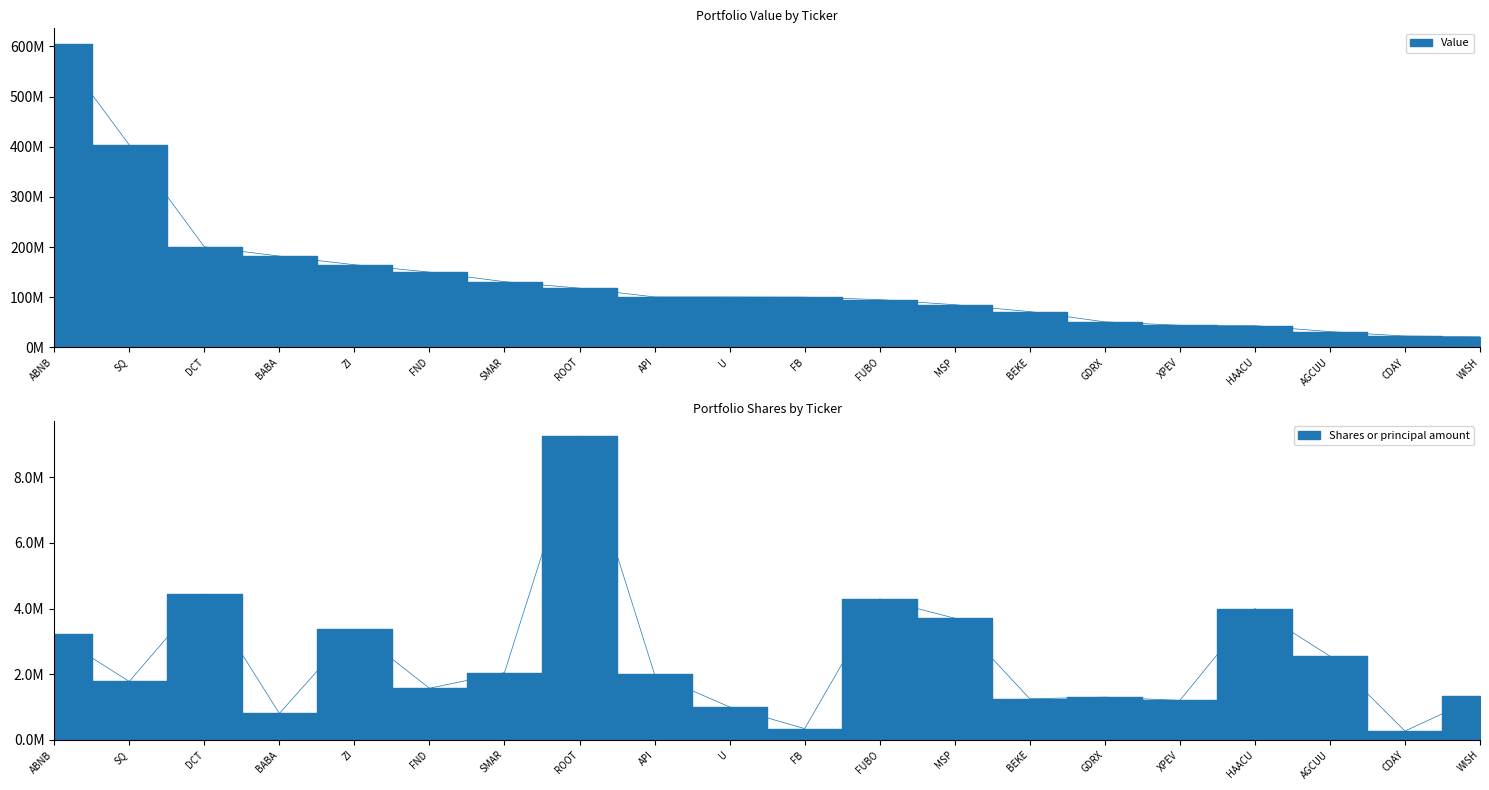

What are all the series names shown in the legend?

Value, Shares or principal amount